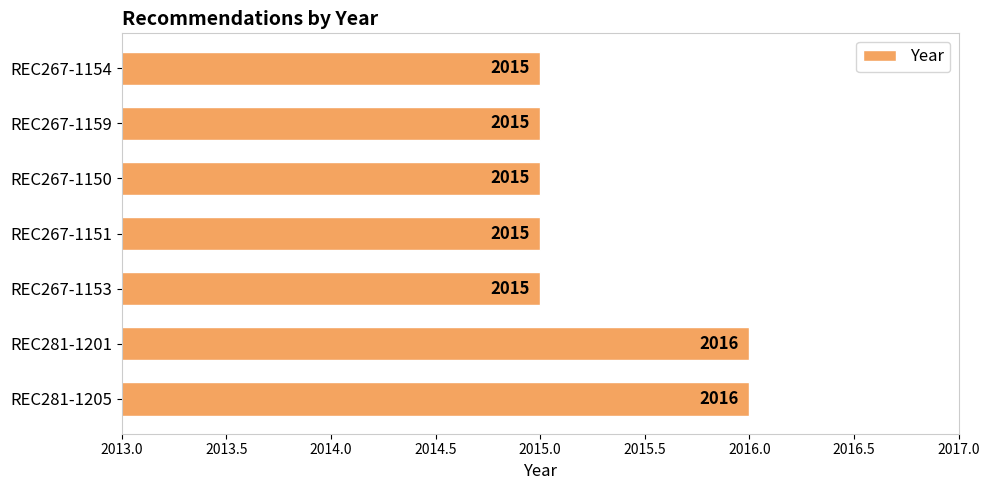

Reading bottom to top, extract all data points from this chart.

2016	2016	2015	2015	2015	2015	2015